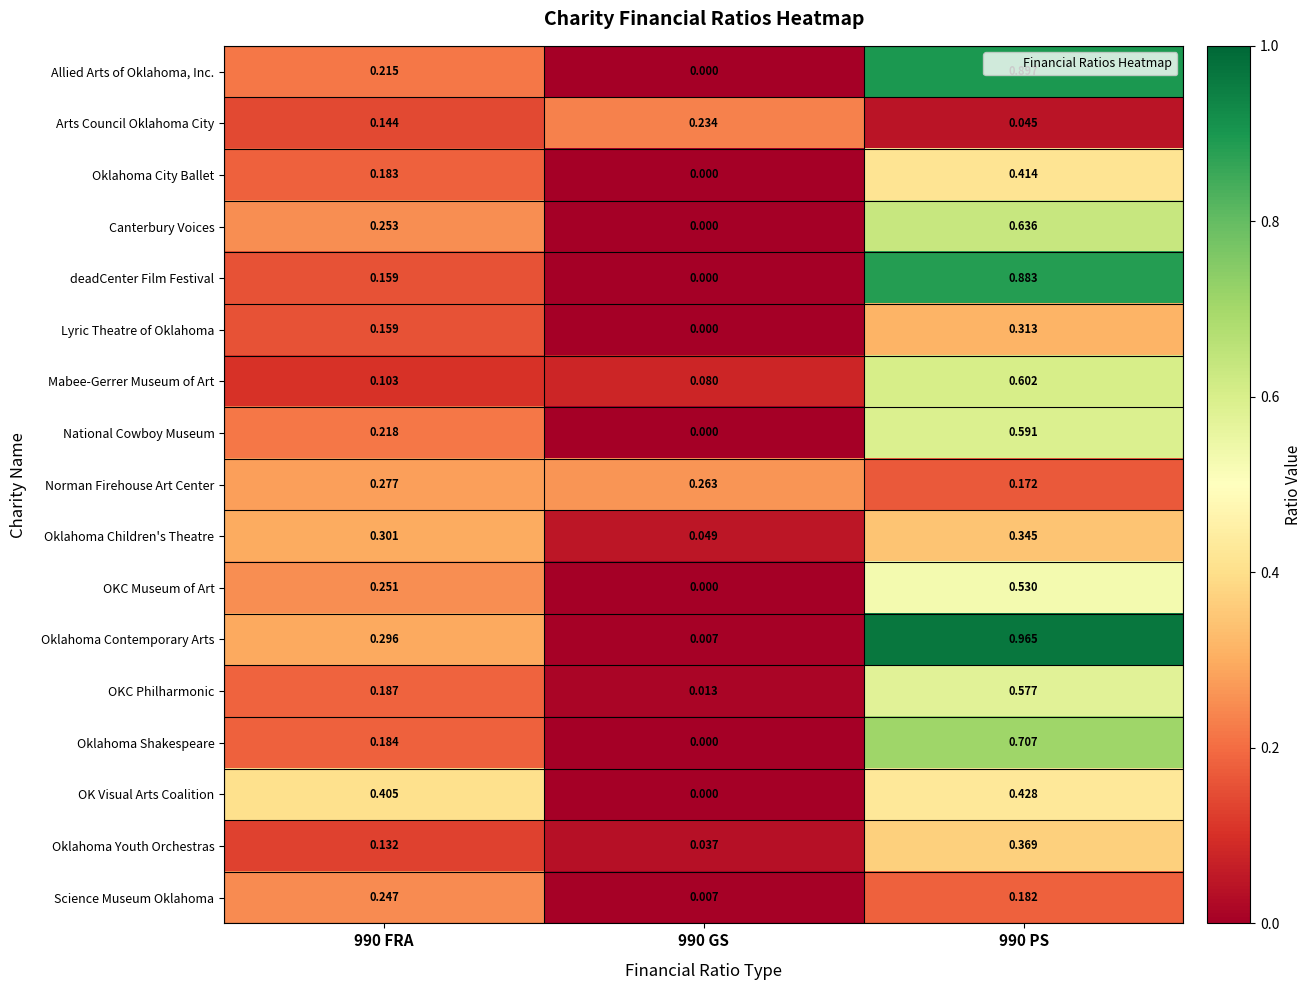

Which series has the largest range (max minus min)?

Oklahoma Contemporary Arts